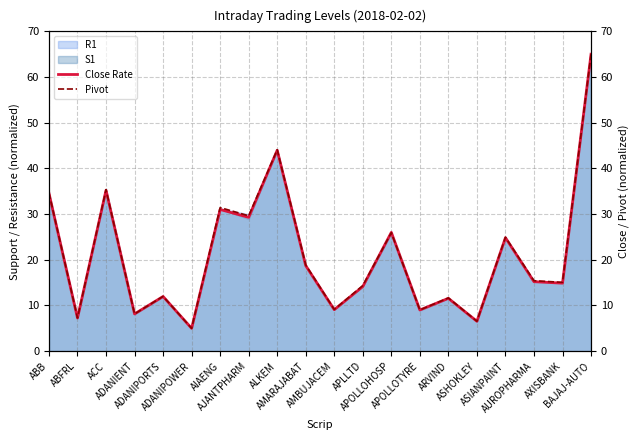

What is the smallest value displayed?

5.0